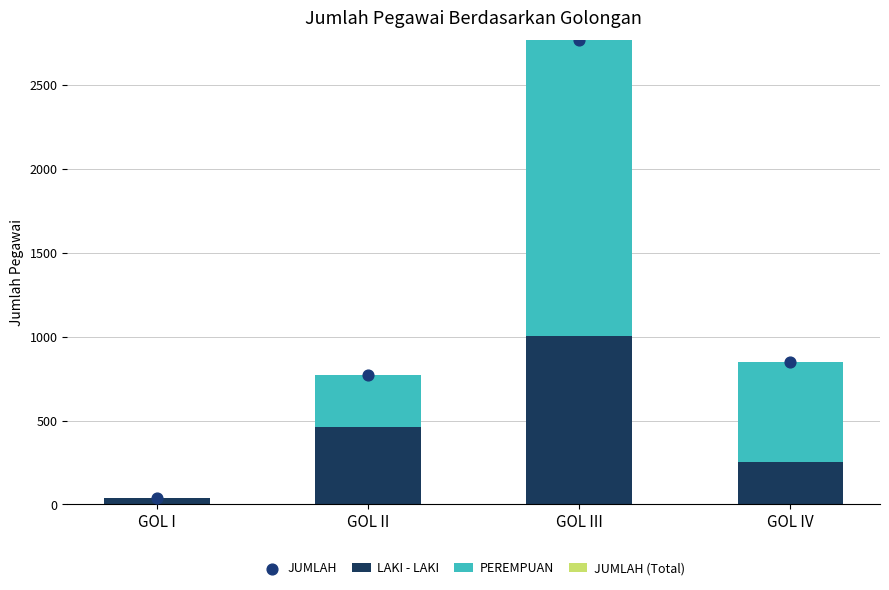

Which series reaches the maximum Y coordinate?

JUMLAH